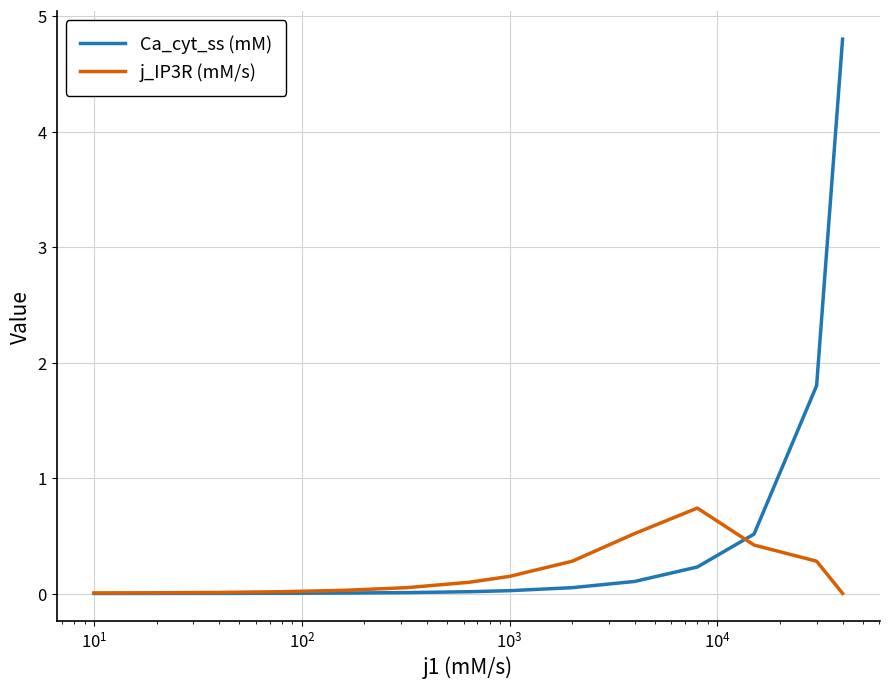

Rank the series by their average value, from highest to lowest.

Ca_cyt_ss (mM), j_IP3R (mM/s)